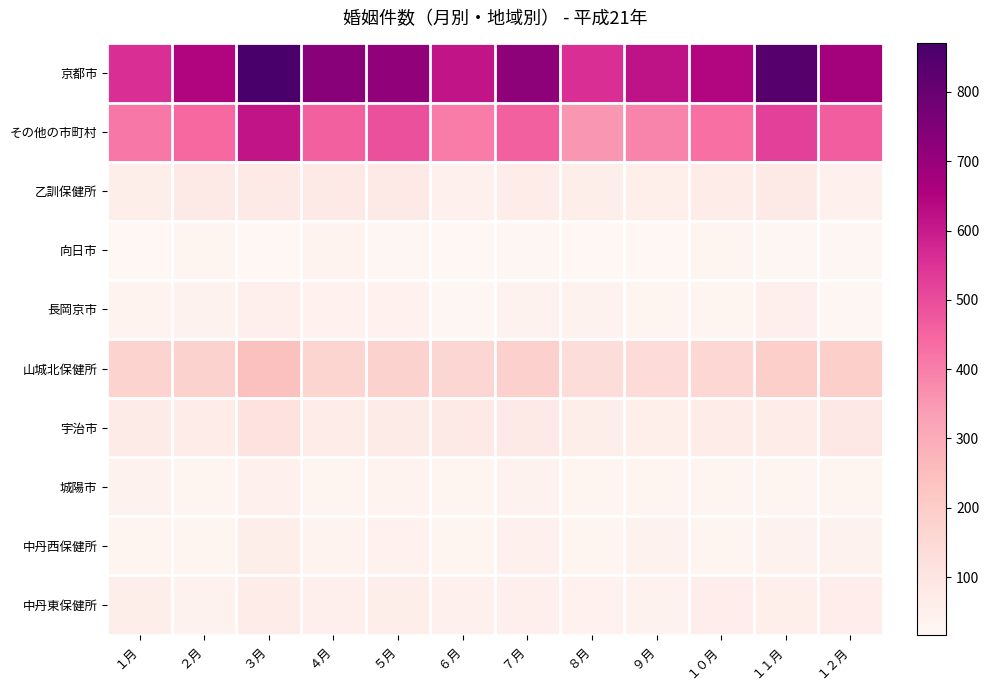

Which series has the largest total across all categories?

京都市